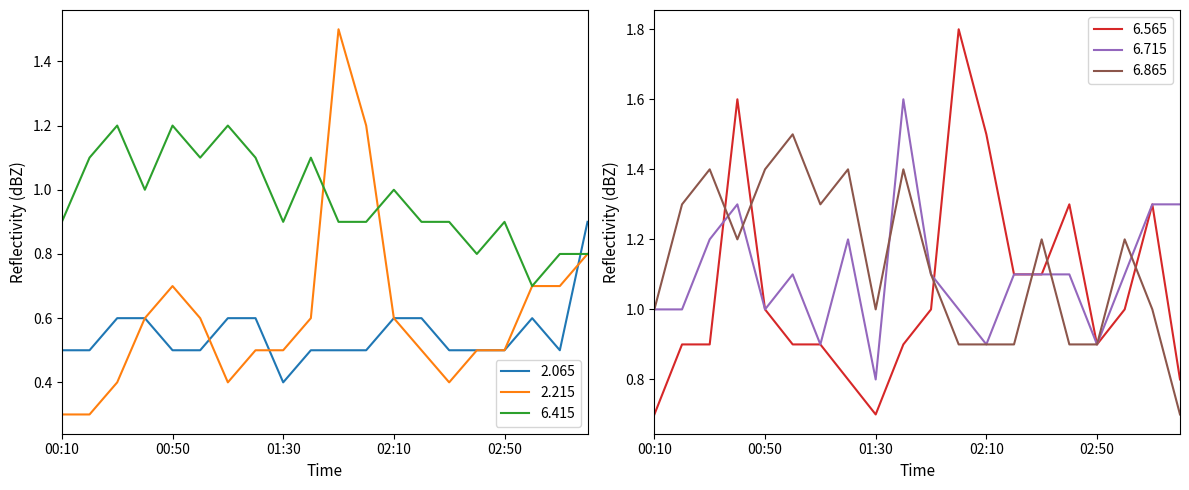

Is it true that 6.415 equals 0.4 at 00:40?

False